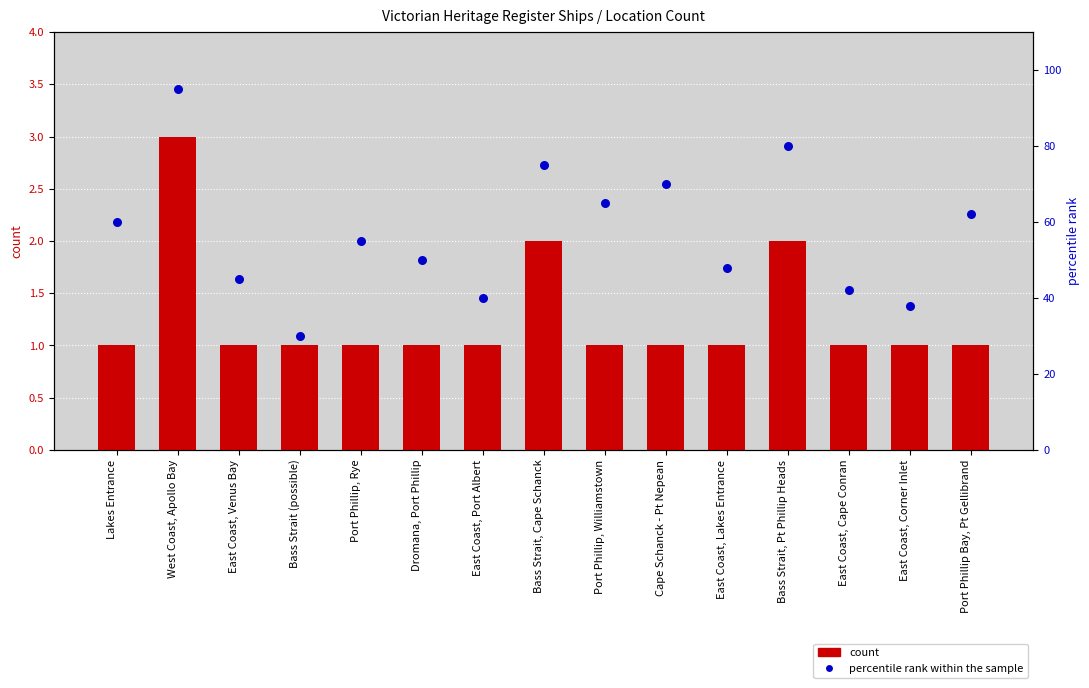

Which series contains the highest Y value?

percentile rank within the sample